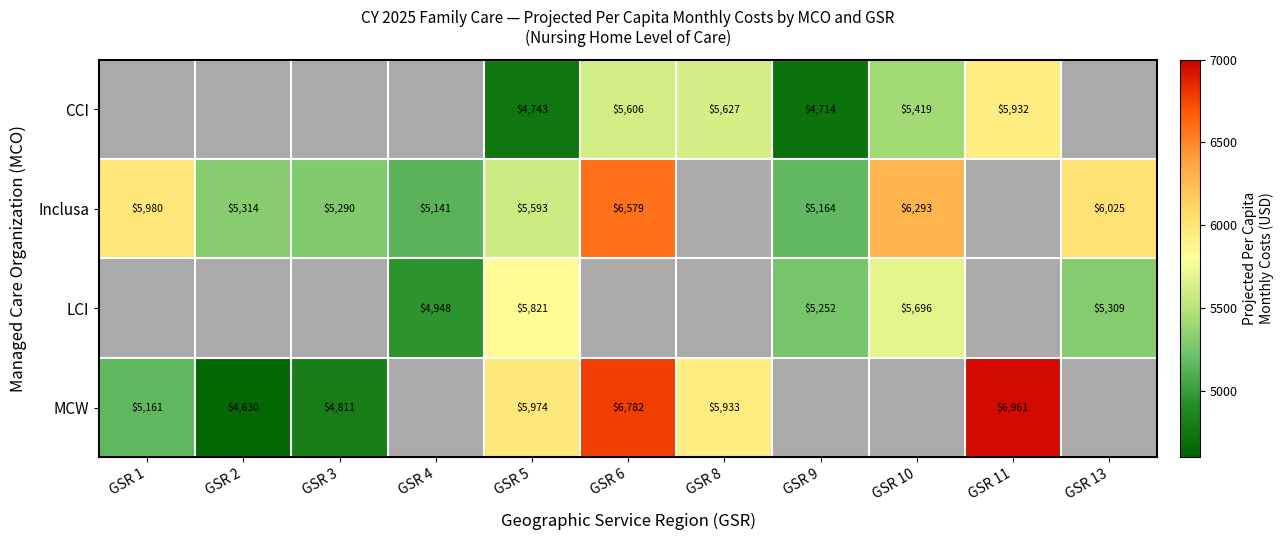

Is the value of CCI at GSR 10 greater than the value of MCW at GSR 6?

No